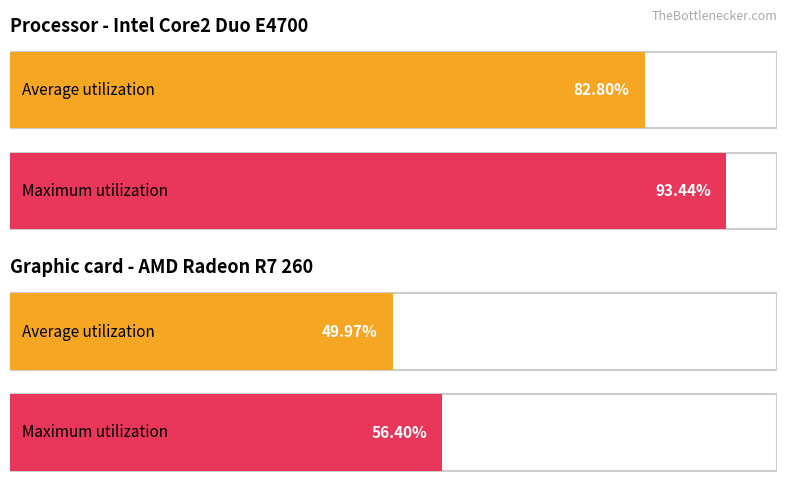

Does the chart contain stacked bars?

No